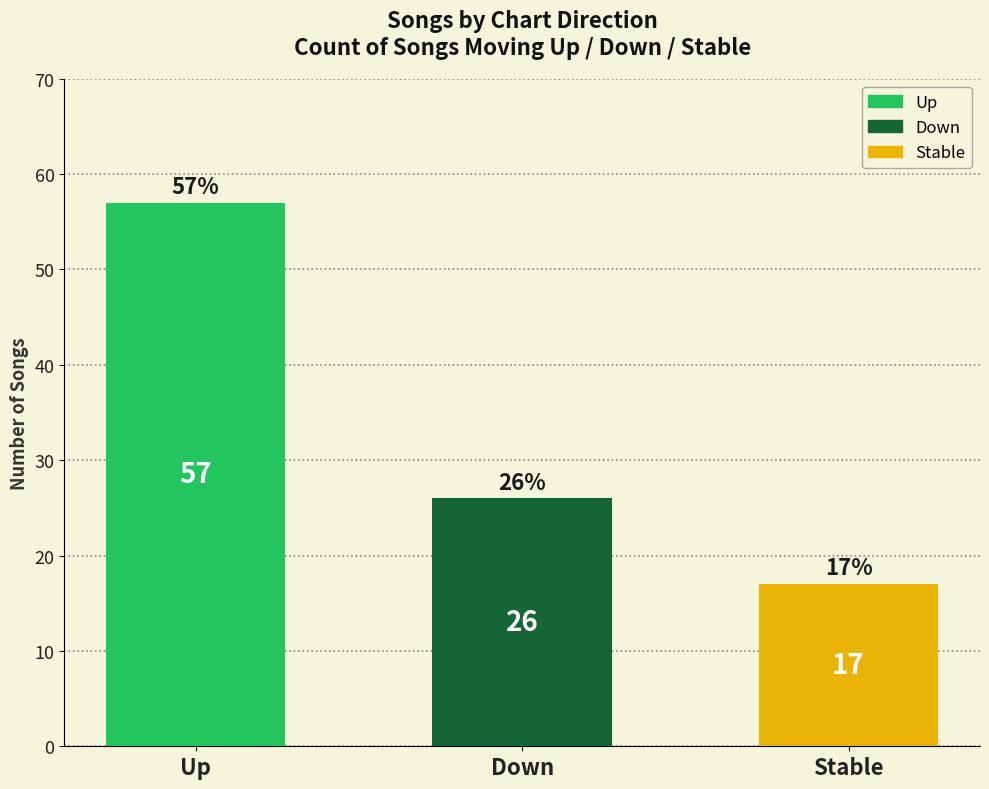

The chart shows a value of 9 at Stable. True or false?

False